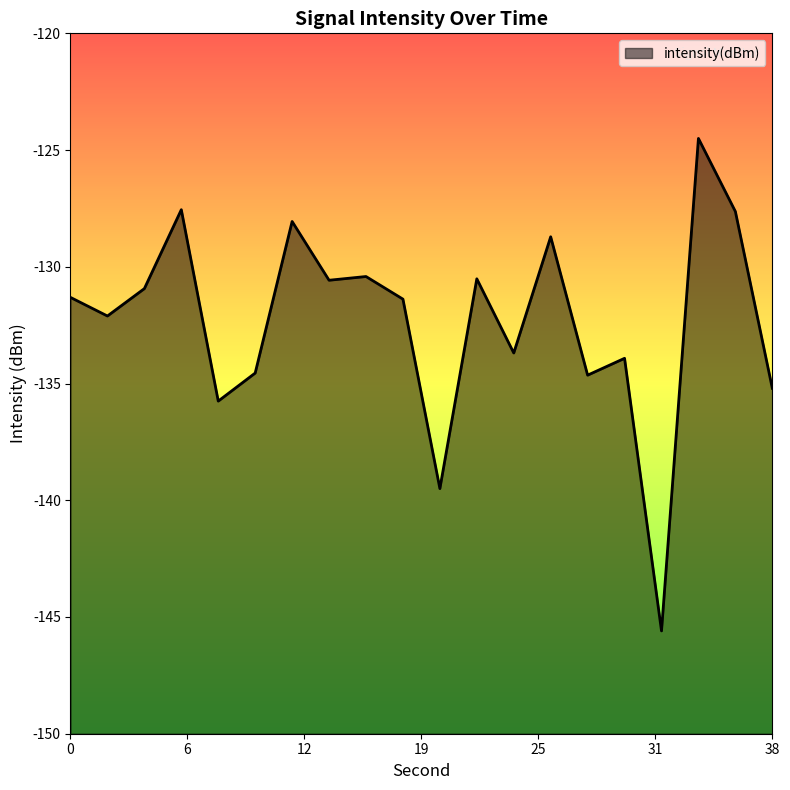

Which has a higher value, 32 or 18?

18